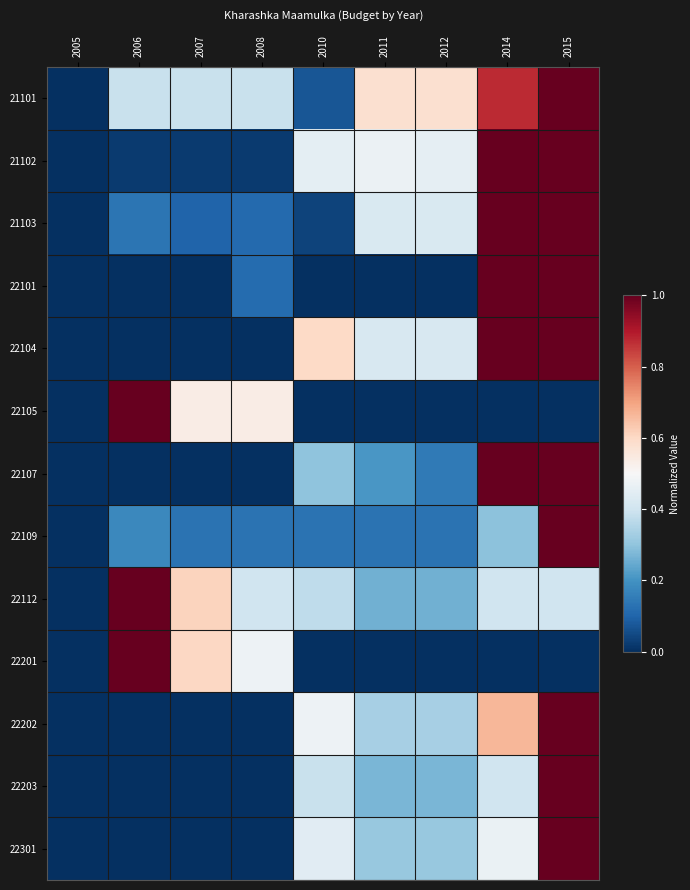

Between 2007 and 2011, which is larger?

2011